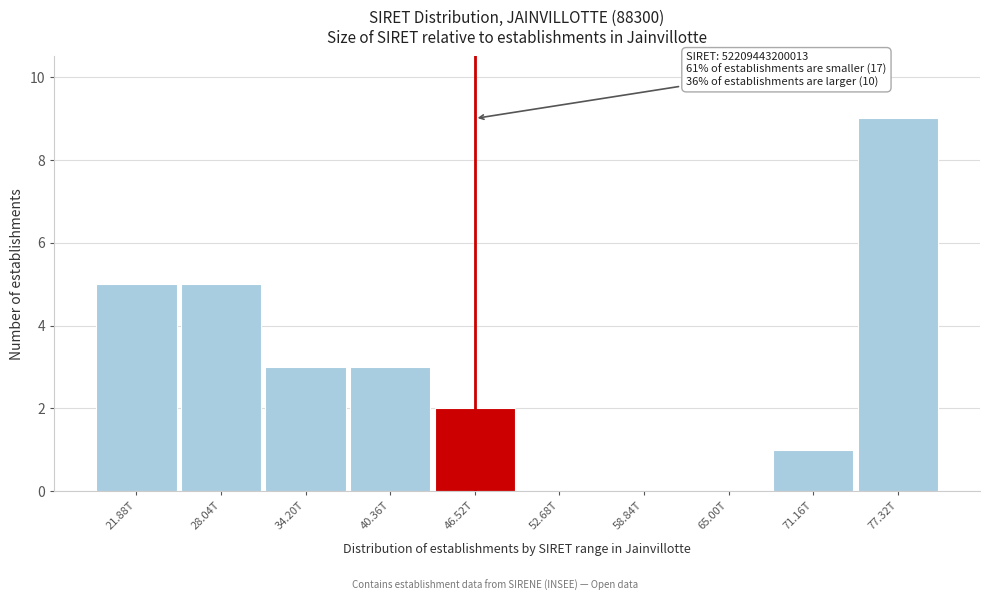

Reading left to right, transcribe all the data shown in this chart.

21.88T=5	28.04T=5	34.20T=3	40.36T=3	46.52T=2	52.68T=0	58.84T=0	65.00T=0	71.16T=1	77.32T=9